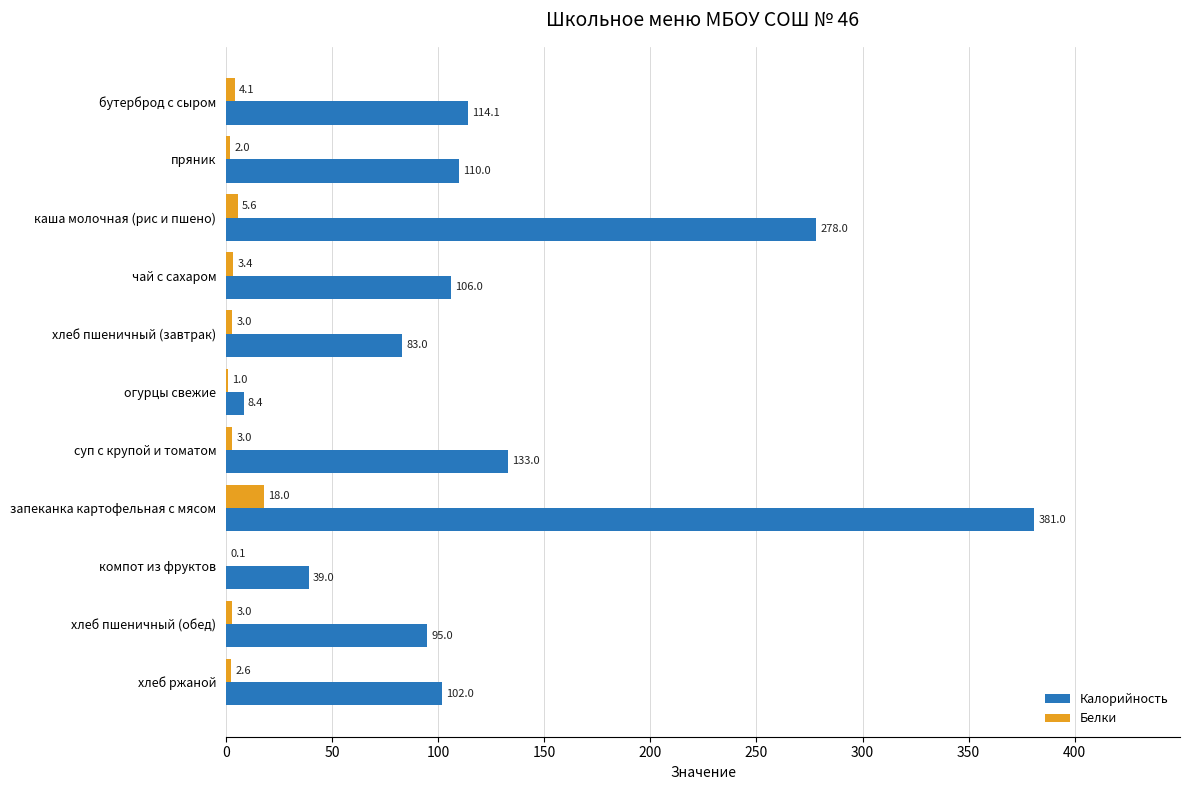

At which category is the sum across all series the highest?

запеканка картофельная с мясом